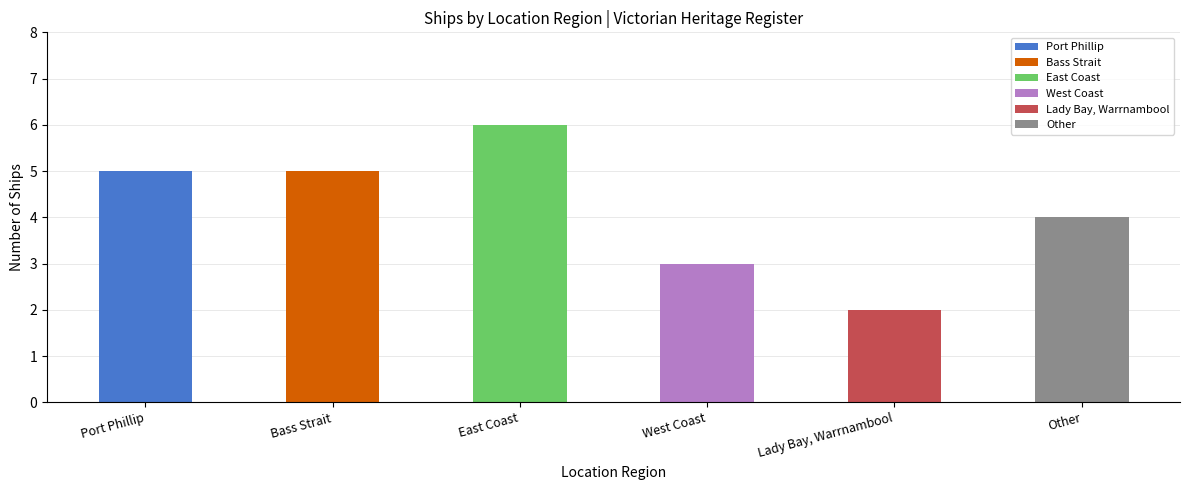

What position from the right is Port Phillip?

6